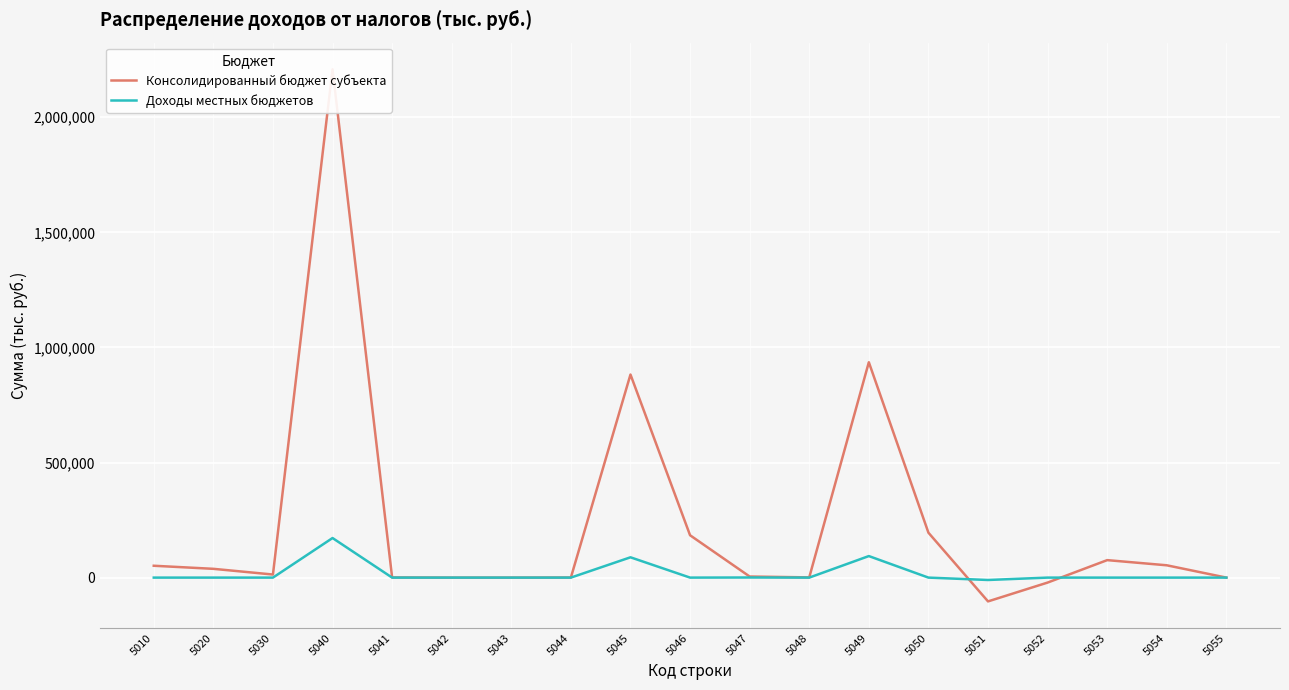

Is the value of Консолидированный бюджет субъекта at 5046 greater than the value of Доходы местных бюджетов at 5050?

Yes